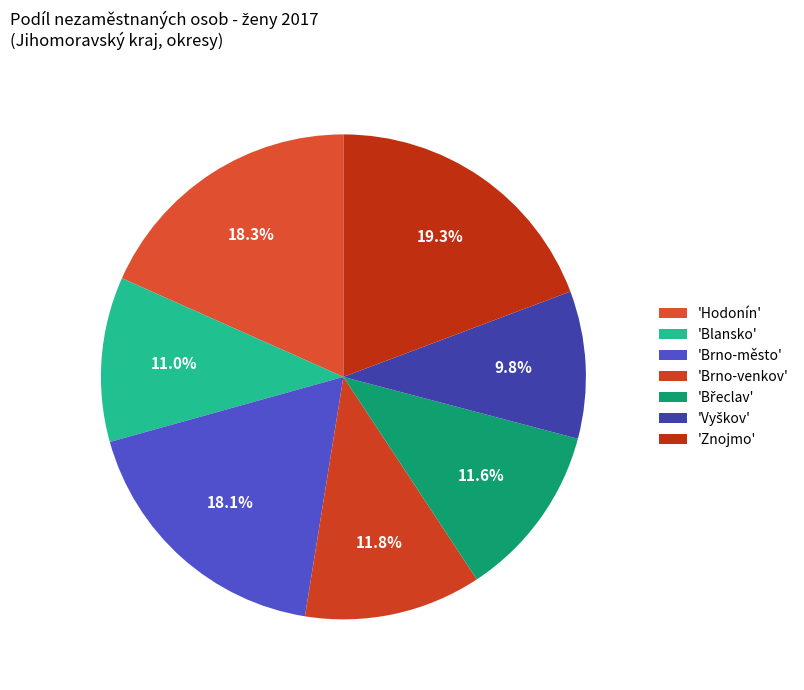

Which category has the biggest portion of the pie?

'Znojmo'